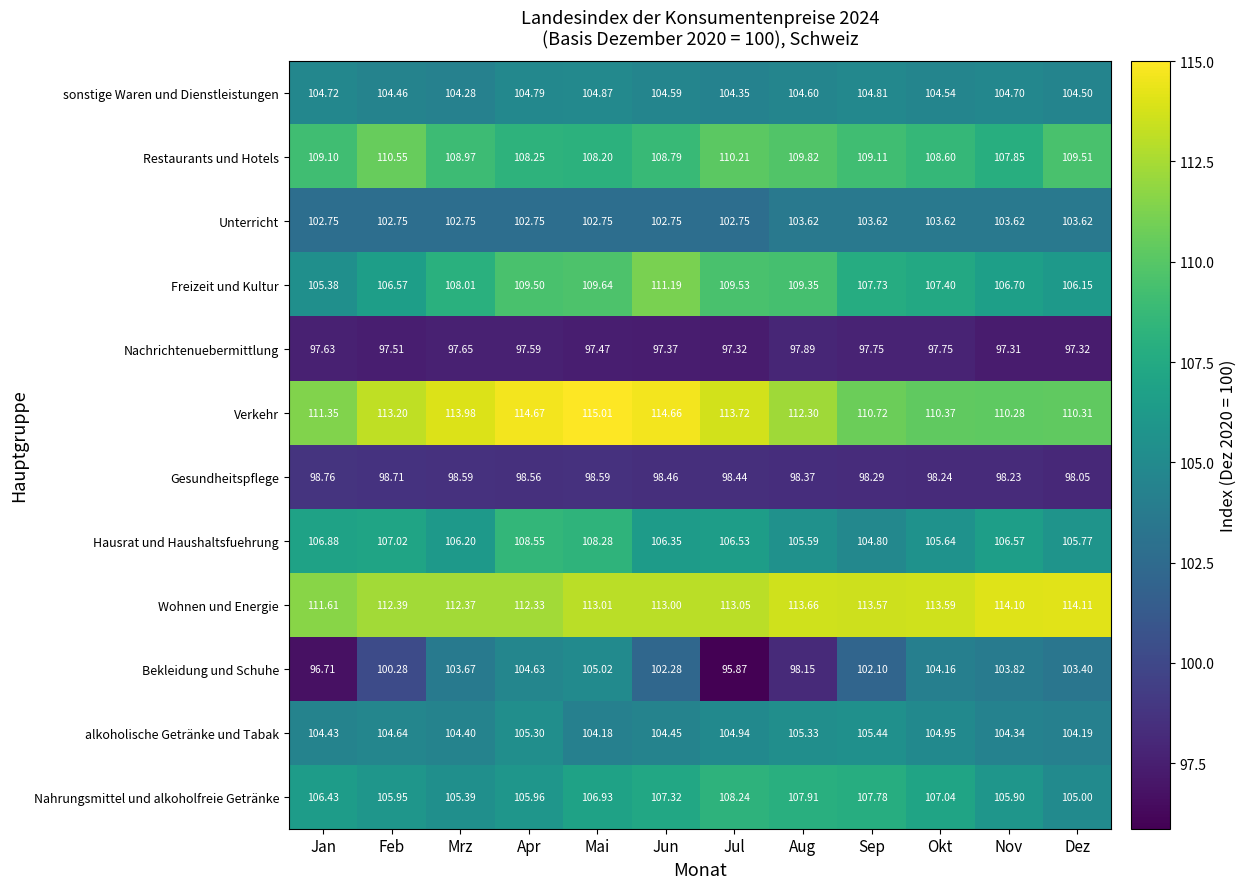

At Jun, list the series in order from smallest to largest.

Nachrichtenuebermittlung, Gesundheitspflege, Bekleidung und Schuhe, Unterricht, alkoholische Getränke und Tabak, sonstige Waren und Dienstleistungen, Hausrat und Haushaltsfuehrung, Nahrungsmittel und alkoholfreie Getränke, Restaurants und Hotels, Freizeit und Kultur, Wohnen und Energie, Verkehr